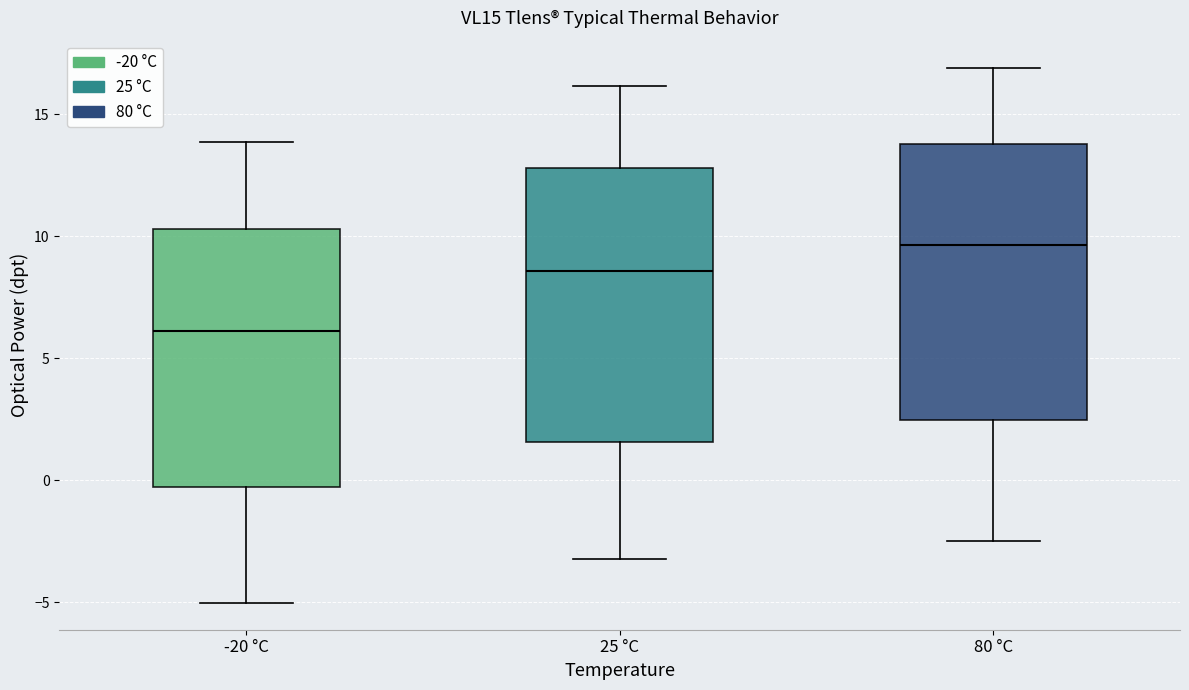

Where is the upper edge of the box for 80 °C on the y-axis? The values are not printed on the chart, so give them approximately, as read against the axis.

14.0